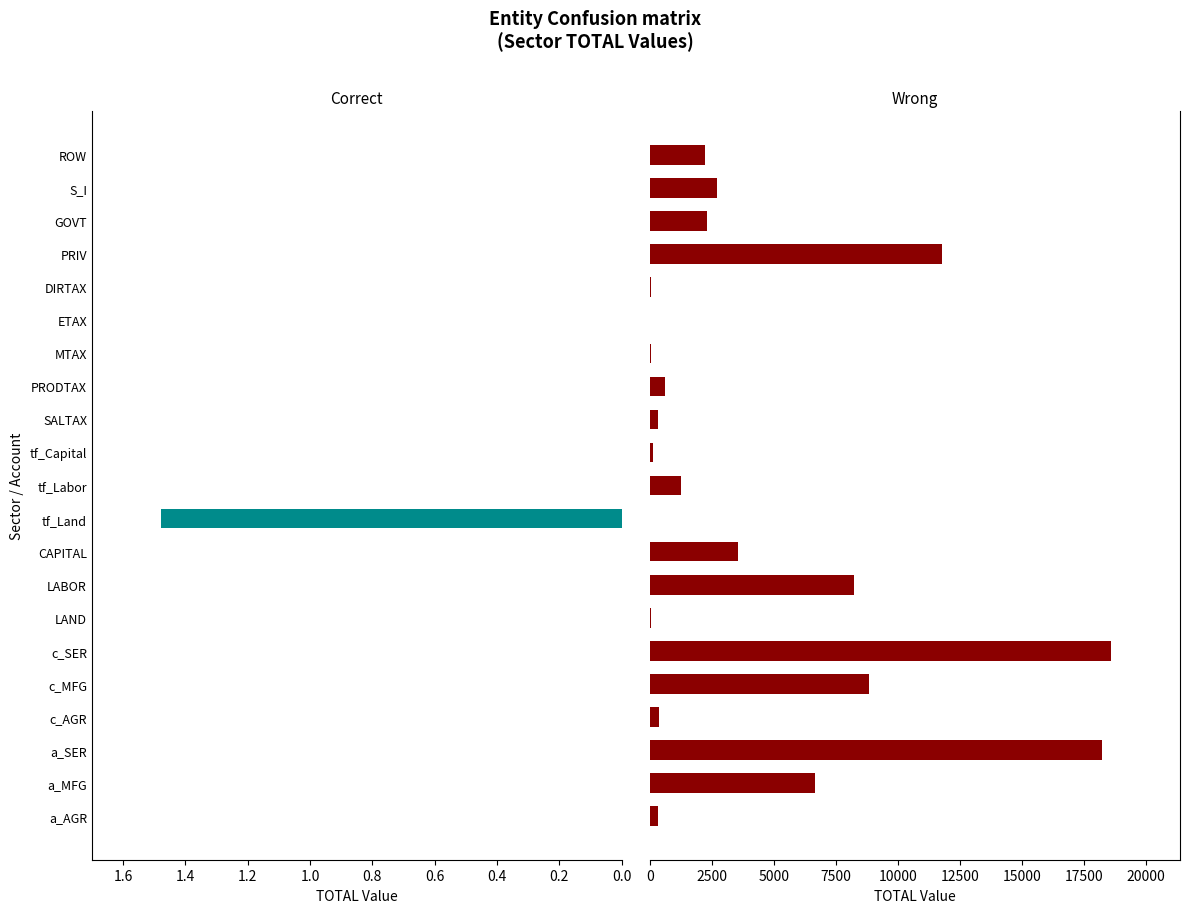

Read the Wrong value at tf_Capital.

112.1